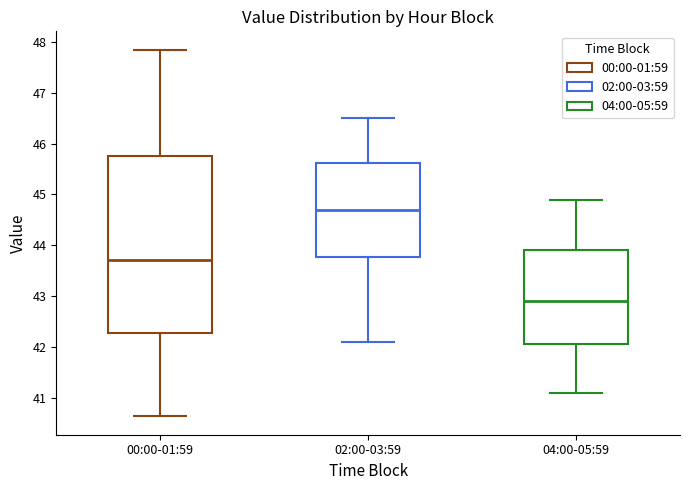

Where is the lower edge of the box for 00:00-01:59 on the y-axis? The values are not printed on the chart, so give them approximately, as read against the axis.

42.3